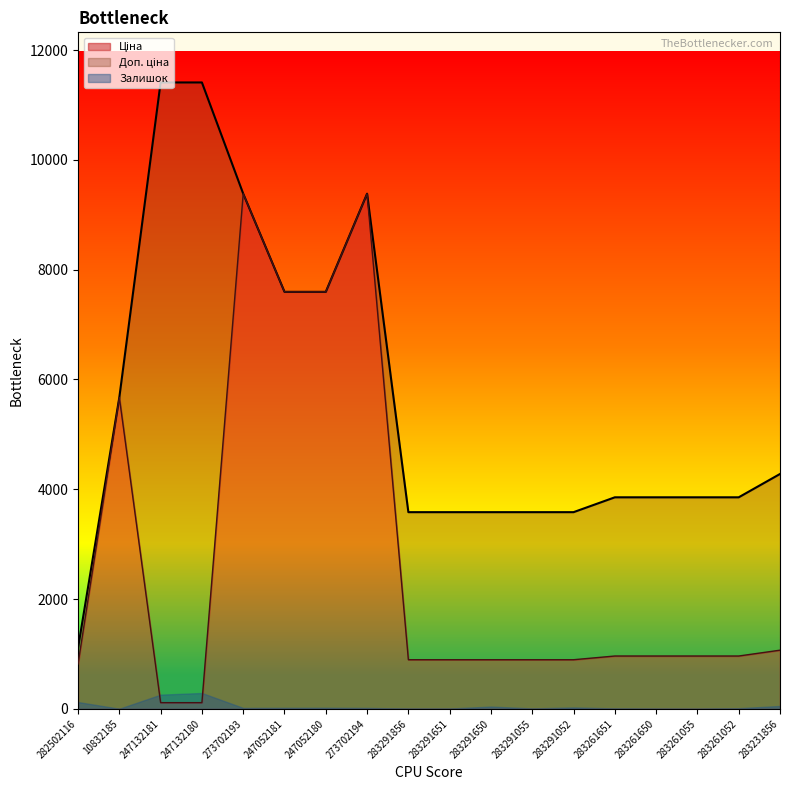

Where is Ціна nearest to the value 4749?

10832185